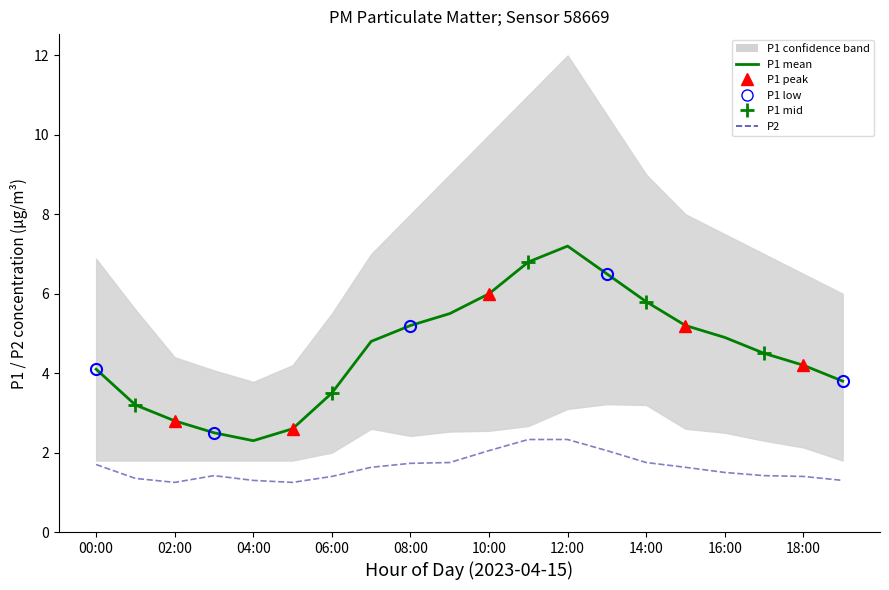

Which series has the largest total across all categories?

P1